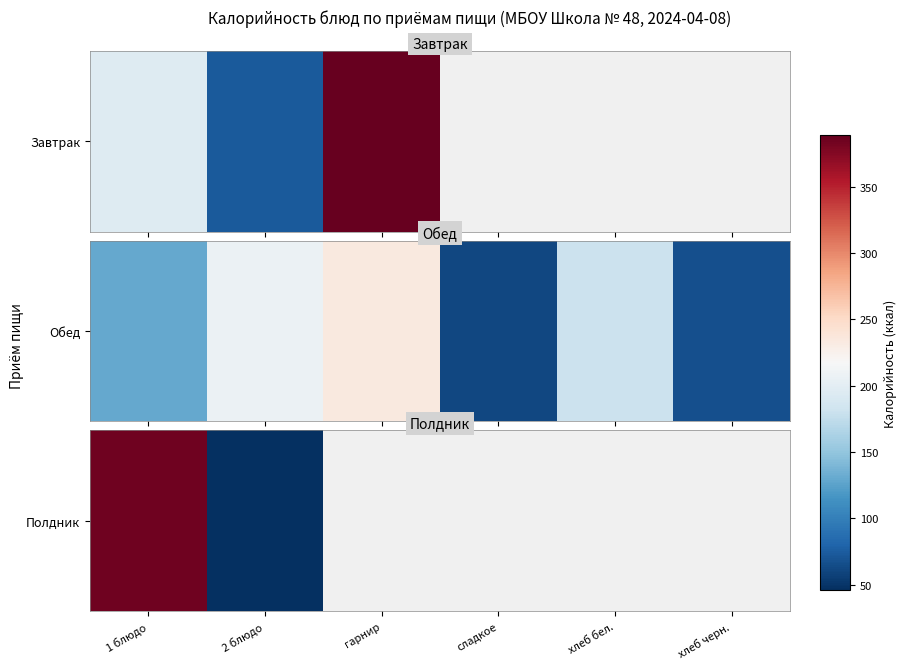

Which has a higher value, сладкое or 2 блюдо?

2 блюдо